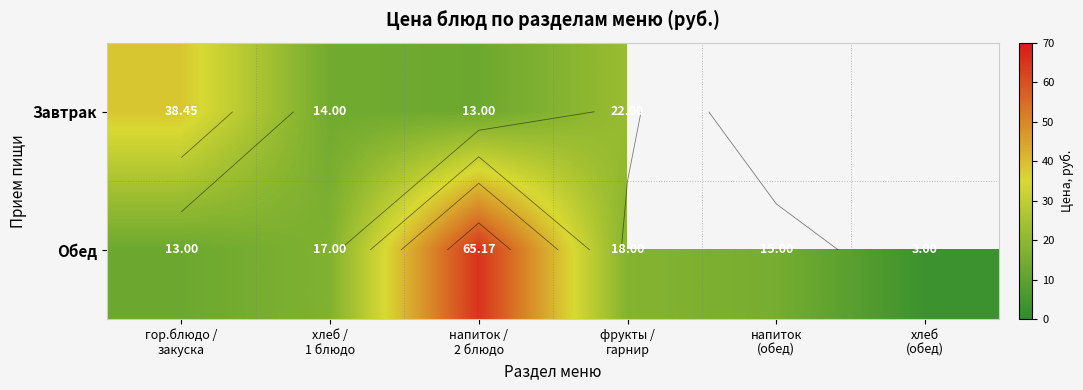

List the labels in order of Обед value, largest first.

напиток / 2 блюдо, фрукты / гарнир, хлеб / 1 блюдо, напиток (обед), гор.блюдо / закуска, хлеб (обед)